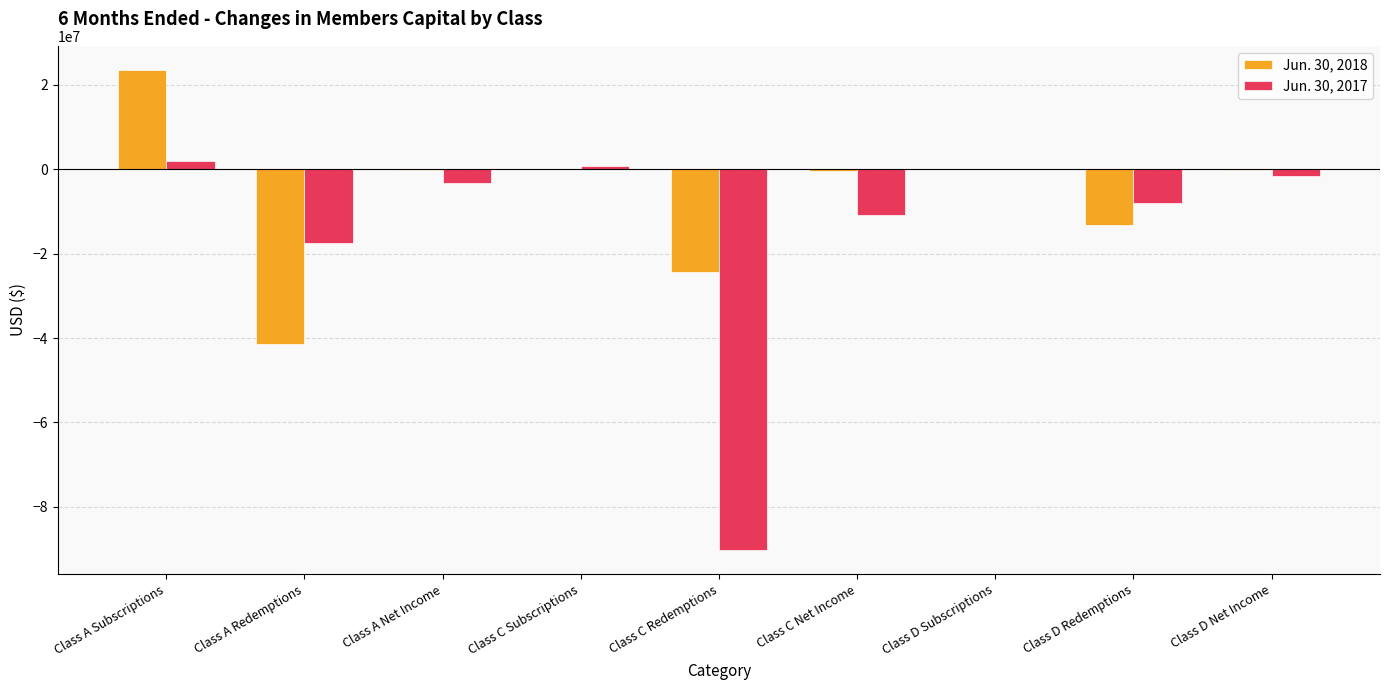

Which series changed the most between Class A Redemptions and Class A Net Income?

Jun. 30, 2018